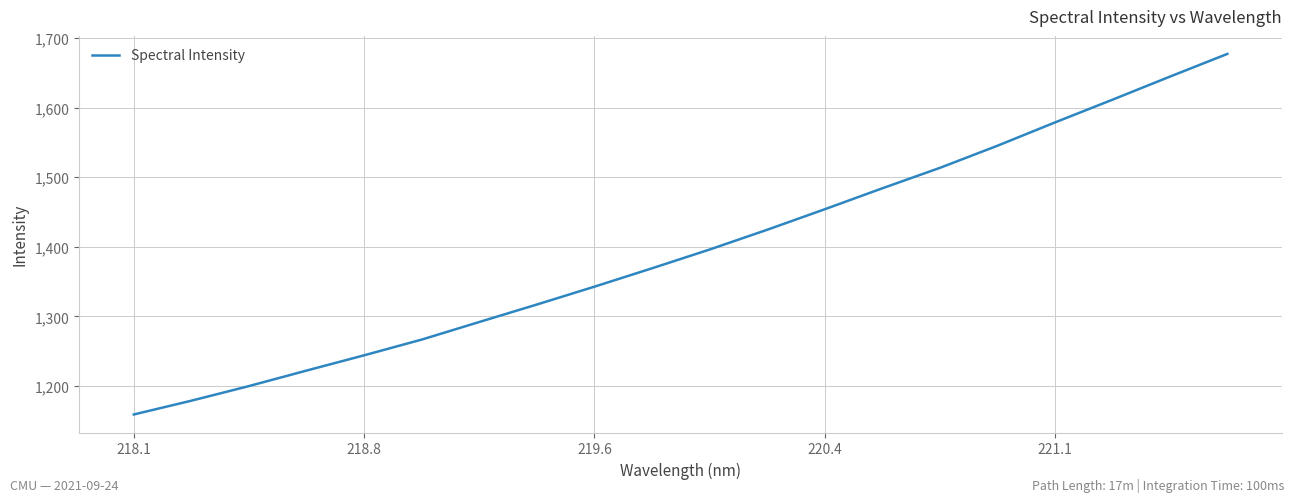

What is the greatest value displayed?

1677.3